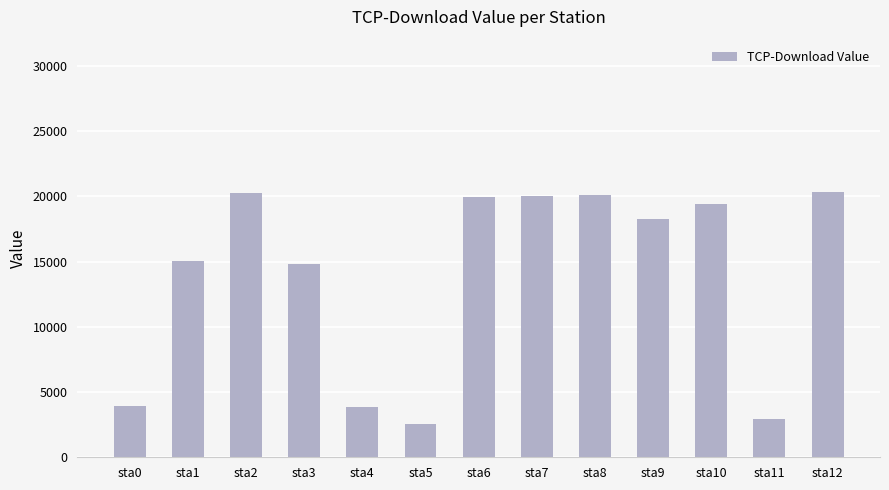

What is the value of the 7th bar from the left?

19948.6